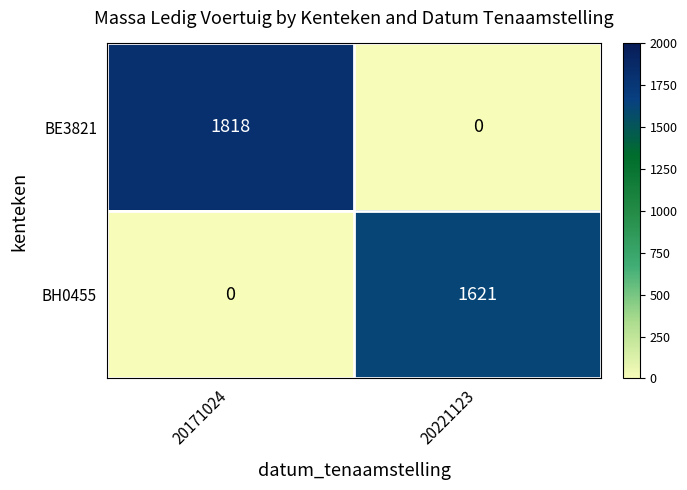

At which category is the sum across all series the highest?

20171024